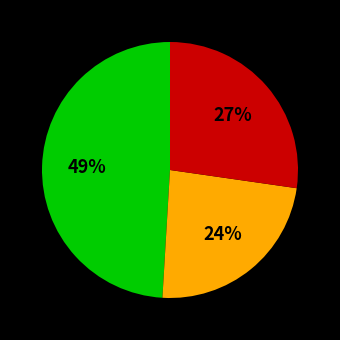

To the nearest percent, what is the difference between the largest and smallest slice percentages?

25%